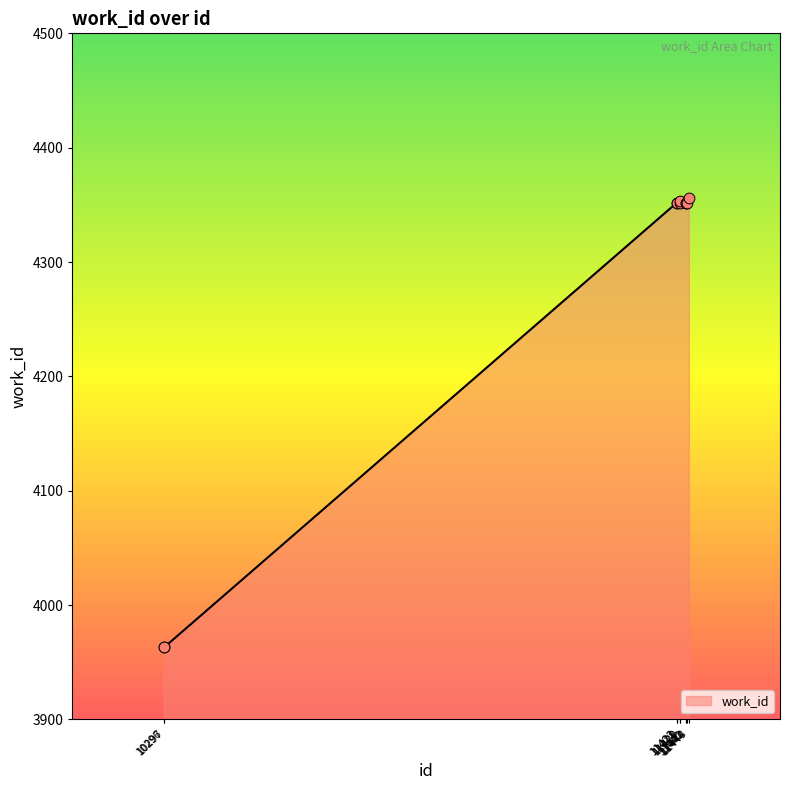

Approximately how many times larger is the value at 11444 compared to 11428?

1.0